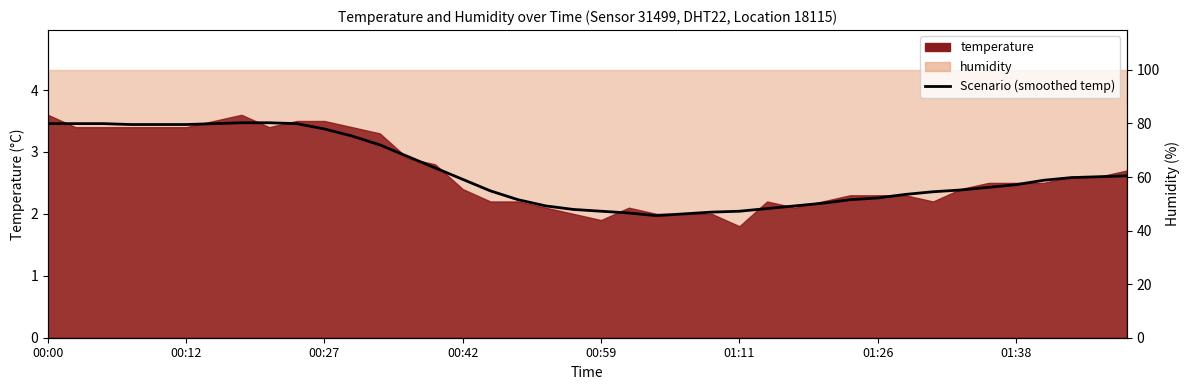

What is the average value?

2.7